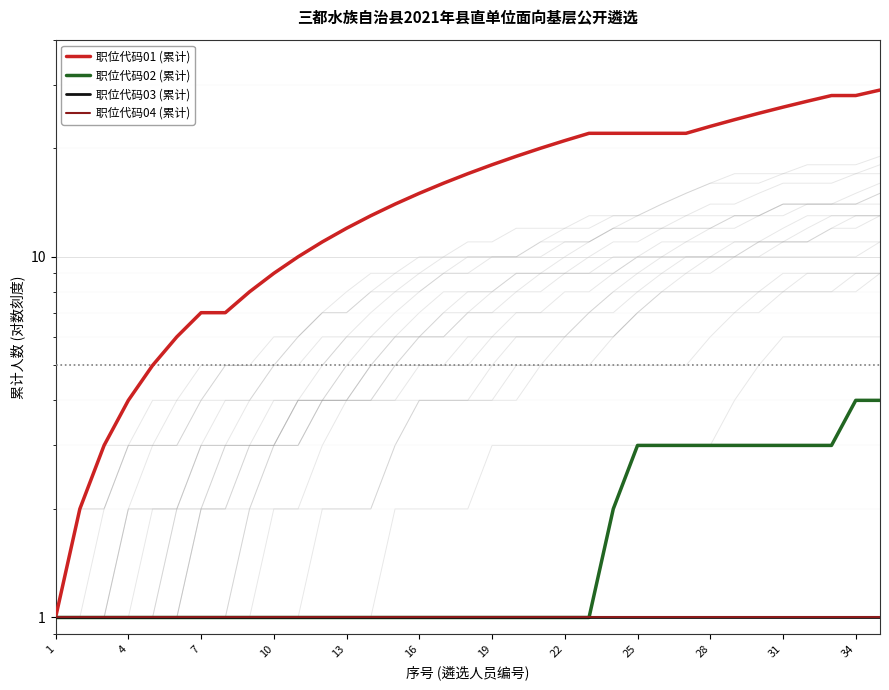

What is the average value of the 职位代码02 (累计) series?

2